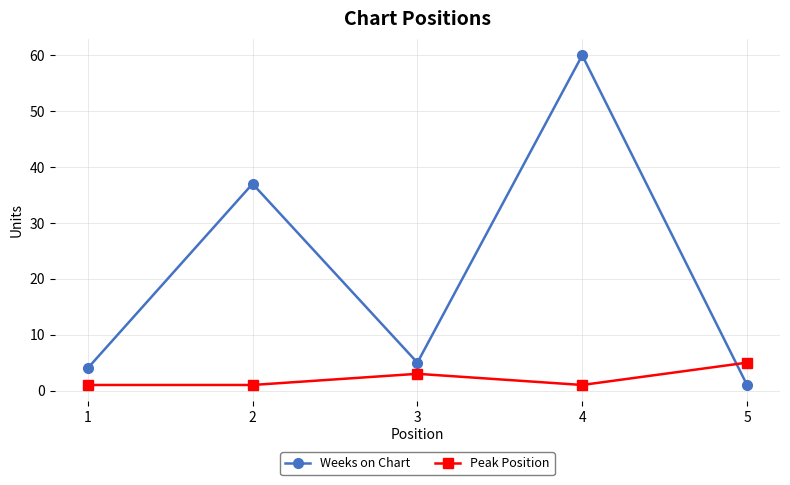

Between 4 and 5, which series saw the biggest shift?

Weeks on Chart